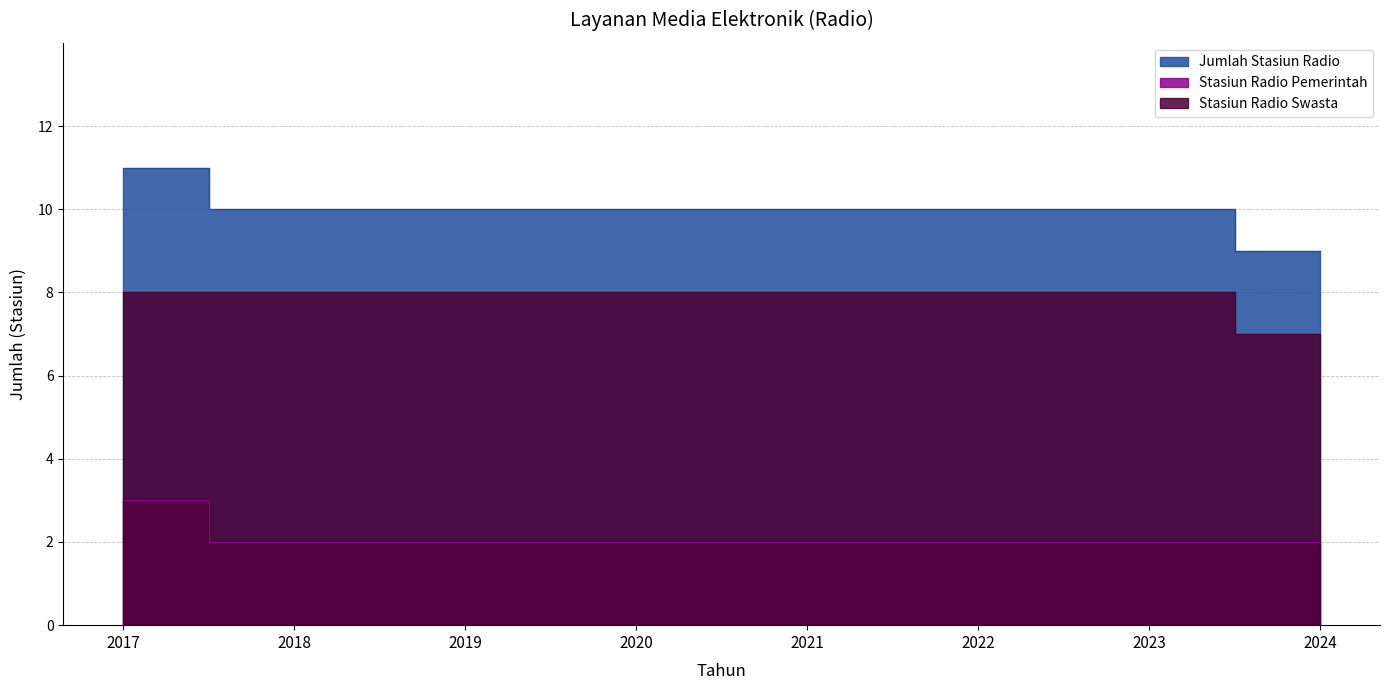

Does the chart display data point markers on the line(s)?

No